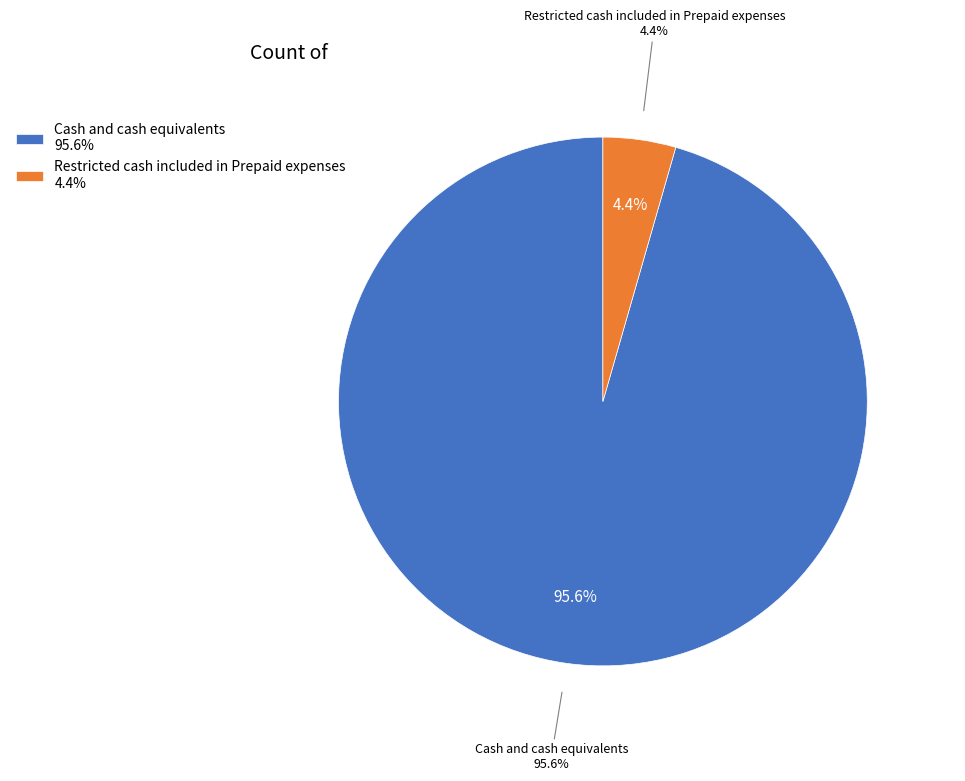

What is the smallest slice in the pie chart?

Restricted cash included in Prepaid expenses